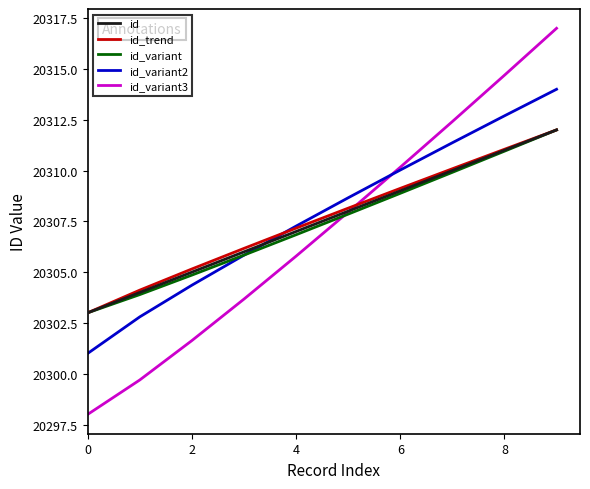

What is the minimum value shown in the chart?

20298.0